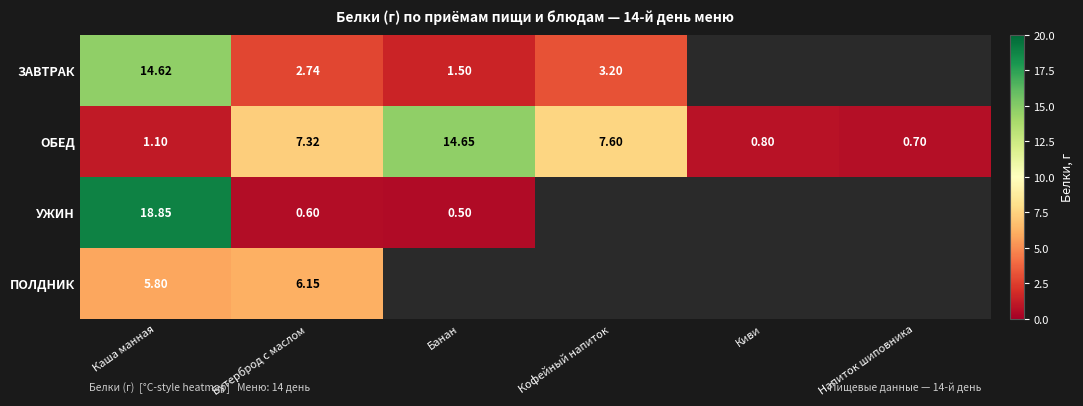

Between Бутерброд с маслом and Напиток шиповника, which is larger?

Напиток шиповника